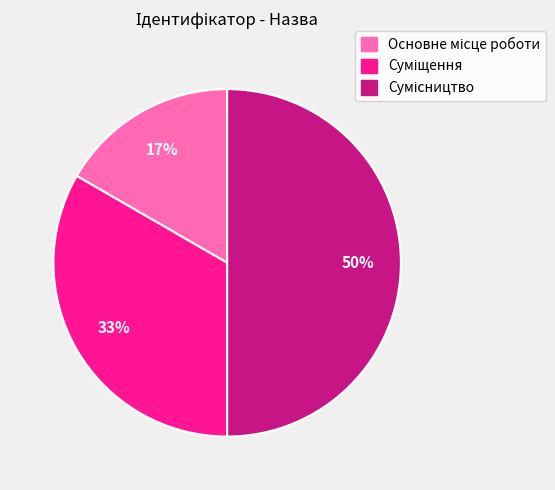

How many segments does this pie chart have?

3